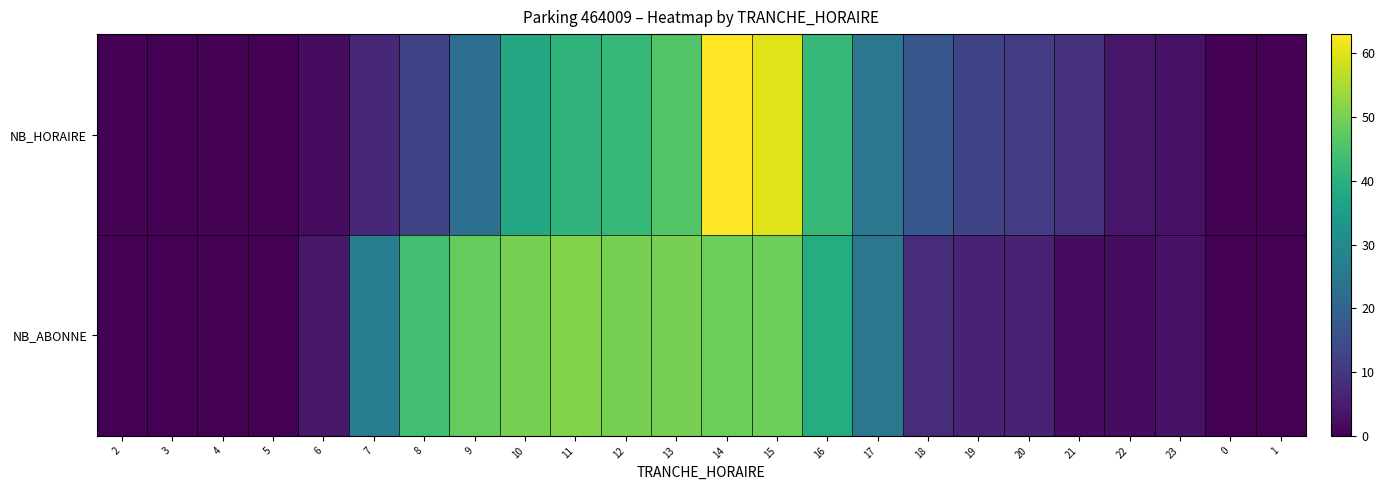

Rank the series by their average value, from highest to lowest.

NB_ABONNE, NB_HORAIRE